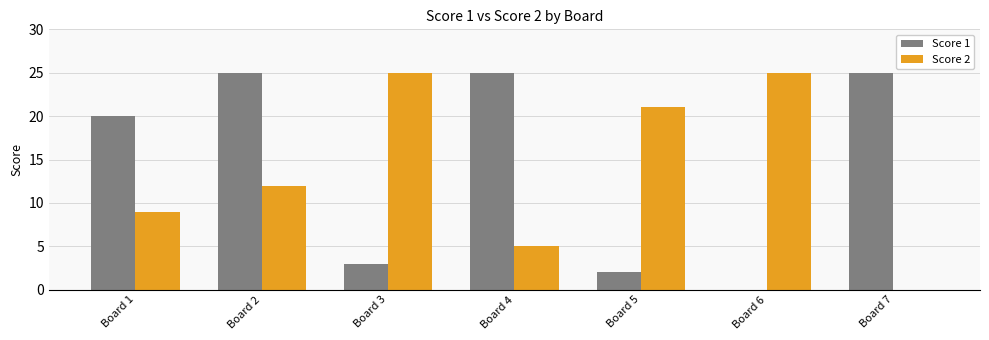

What are all the series names shown in the legend?

Score 1, Score 2